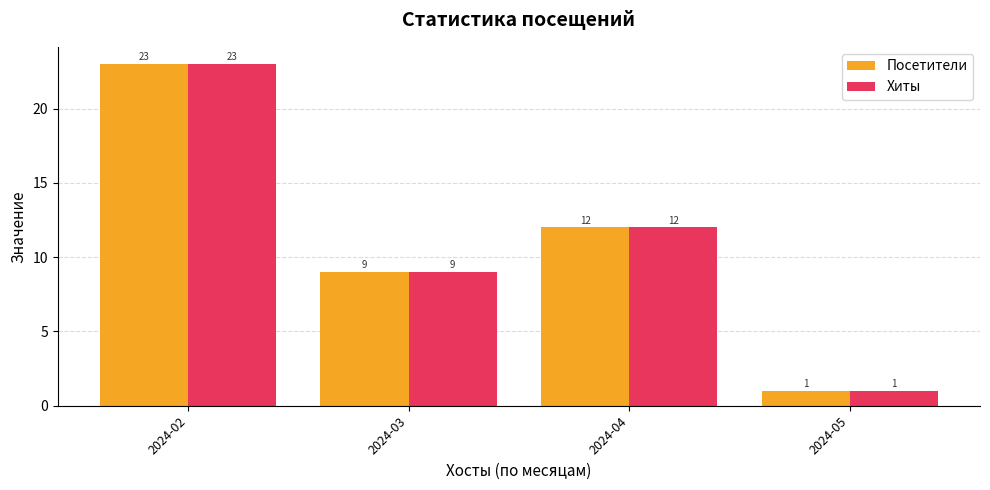

At which label does Хиты first exceed 12?

2024-02